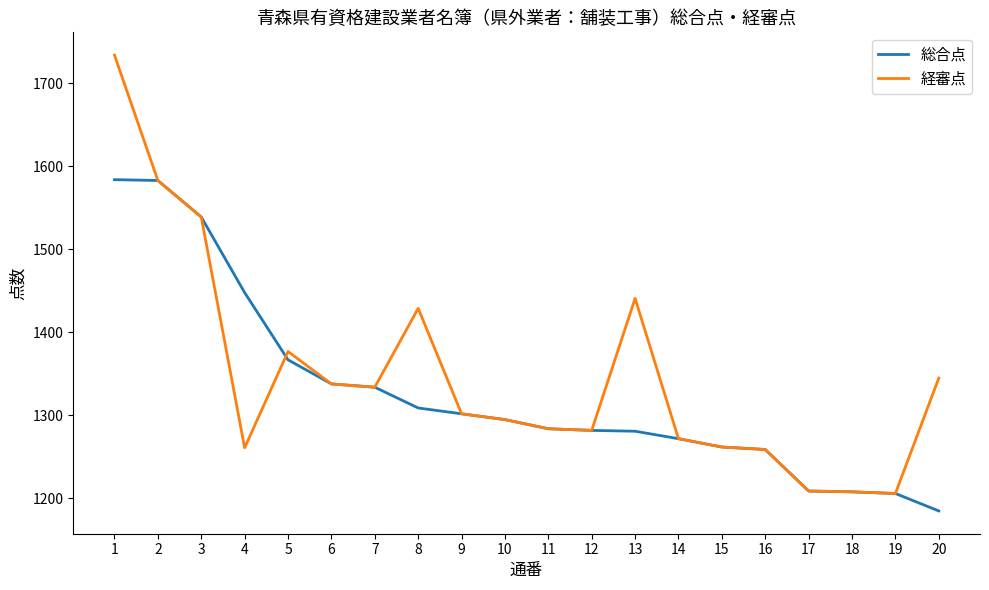

Which category has the lowest value in the 総合点 series?

20